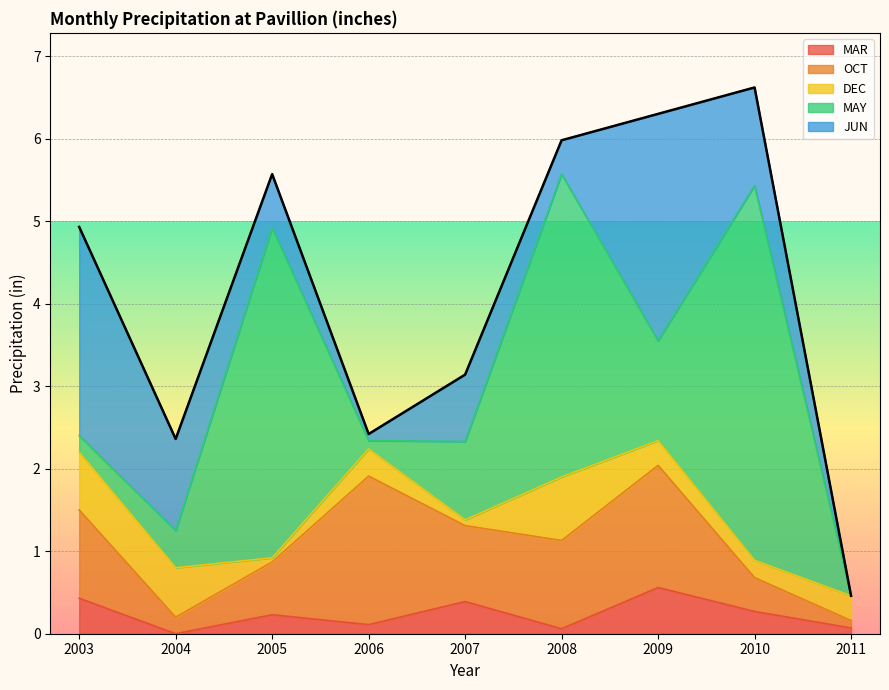

The value of DEC at 2003 is 0.7. True or false?

True